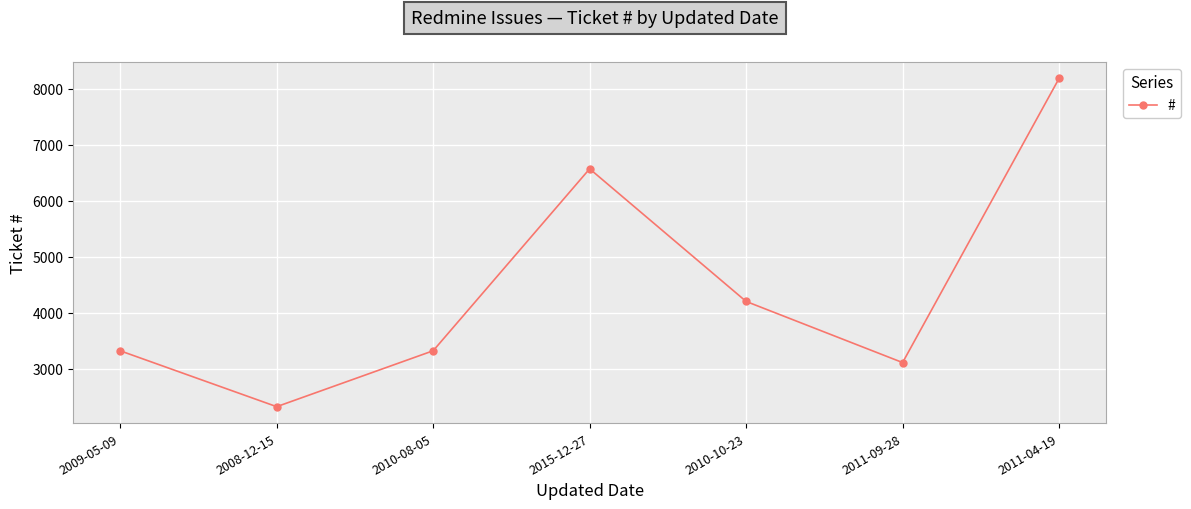

What is the change in value from 2009-05-09 to 2011-09-28?

-210